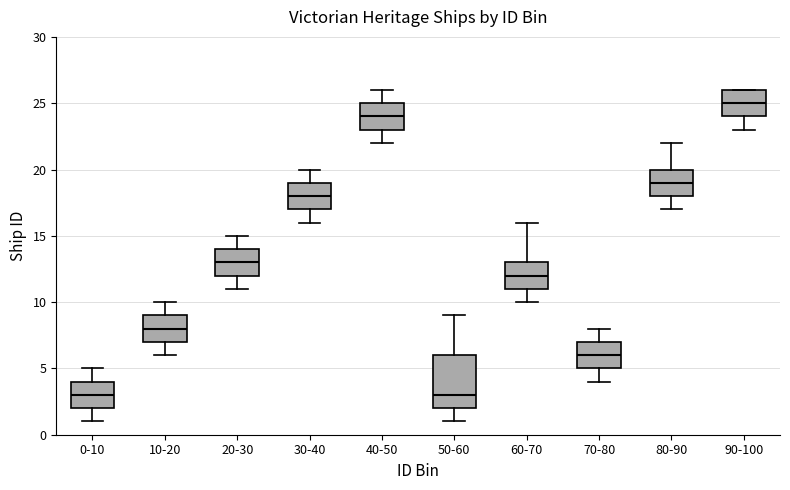

Reading left to right, transcribe this box plot: for each box, give where its median line is, the range the box spans, and where its two whiskers end, as read against the y-axis. The values are not printed on the chart, so give them approximately, as read against the axis.

0-10: median 3, box 2 to 4, whiskers 1 to 5
10-20: median 8, box 7 to 9, whiskers 6 to 10
20-30: median 13, box 12 to 14, whiskers 11 to 15
30-40: median 18, box 17 to 19, whiskers 16 to 20
40-50: median 24, box 23 to 25, whiskers 22 to 26
50-60: median 3, box 2 to 6, whiskers 1 to 9
60-70: median 12, box 11 to 13, whiskers 10 to 16
70-80: median 6, box 5 to 7, whiskers 4 to 8
80-90: median 19, box 18 to 20, whiskers 17 to 22
90-100: median 25, box 24 to 26, whiskers 23 to 26